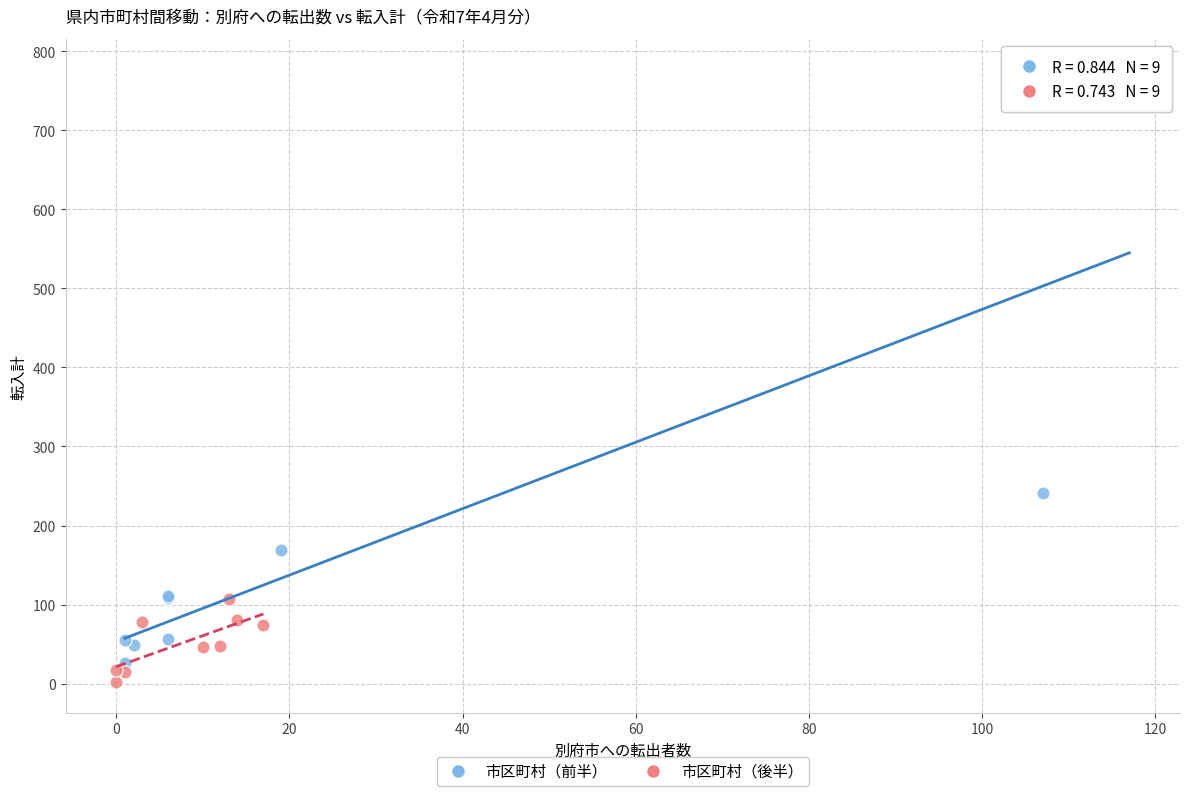

Which series has the widest spread of Y values?

市区町村（前半）